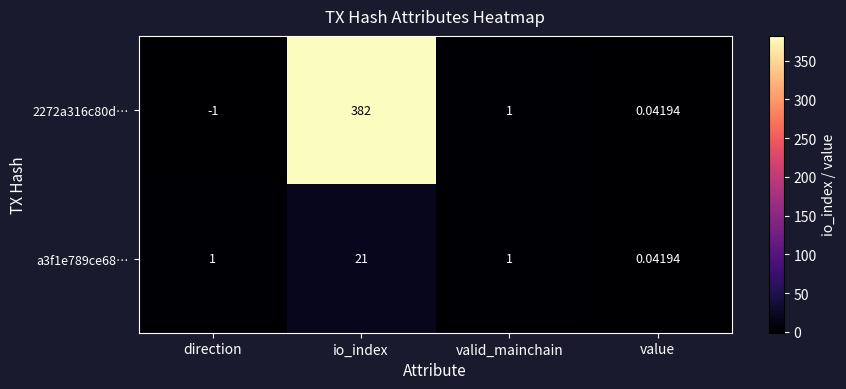

List the series in order of their overall mean, lowest first.

a3f1e789ce68…, 2272a316c80d…